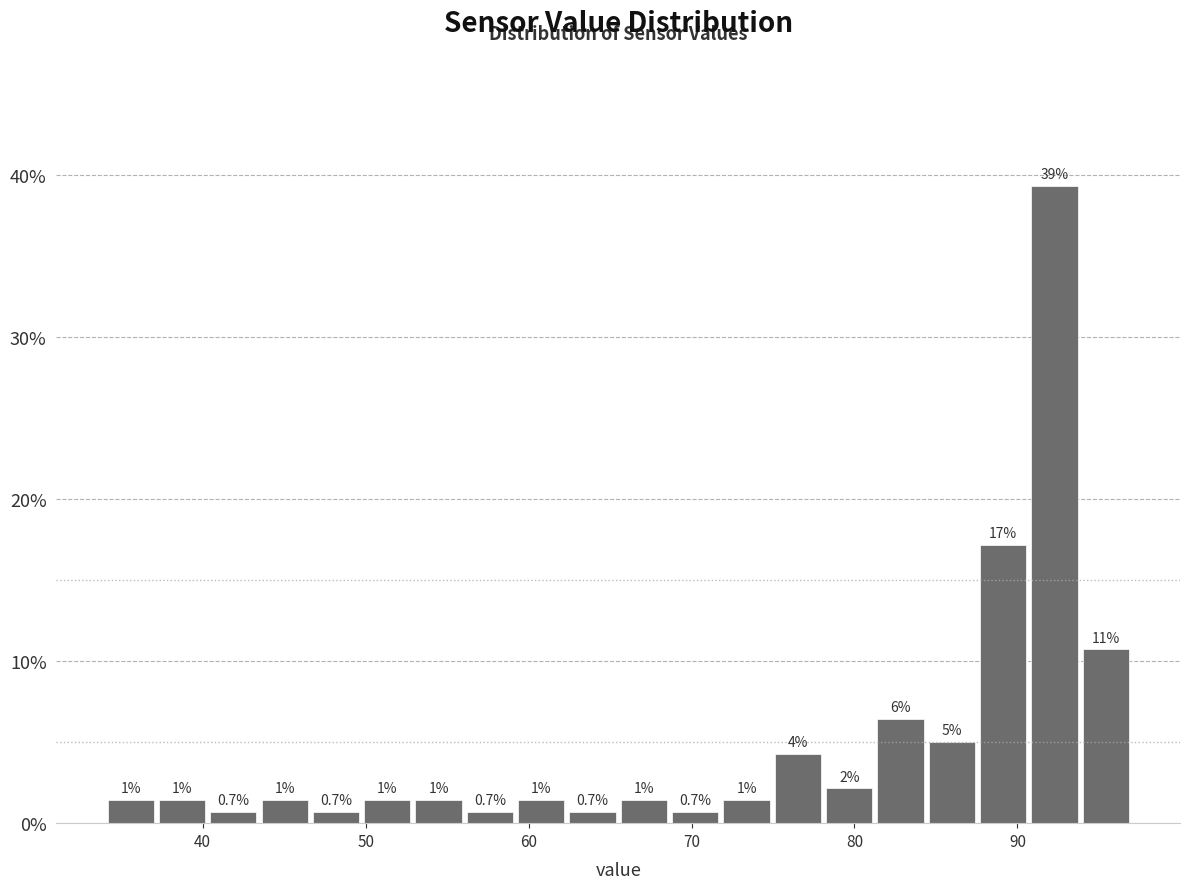

Around what value on the x-axis is the tallest bar? Give the approximate position of its centre, as read against the axis.

92